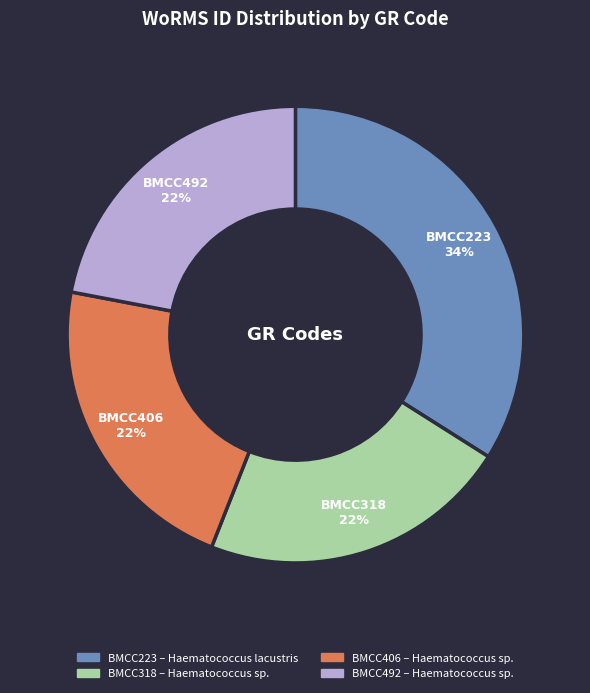

Between BMCC223 and BMCC492, which is larger?

BMCC223